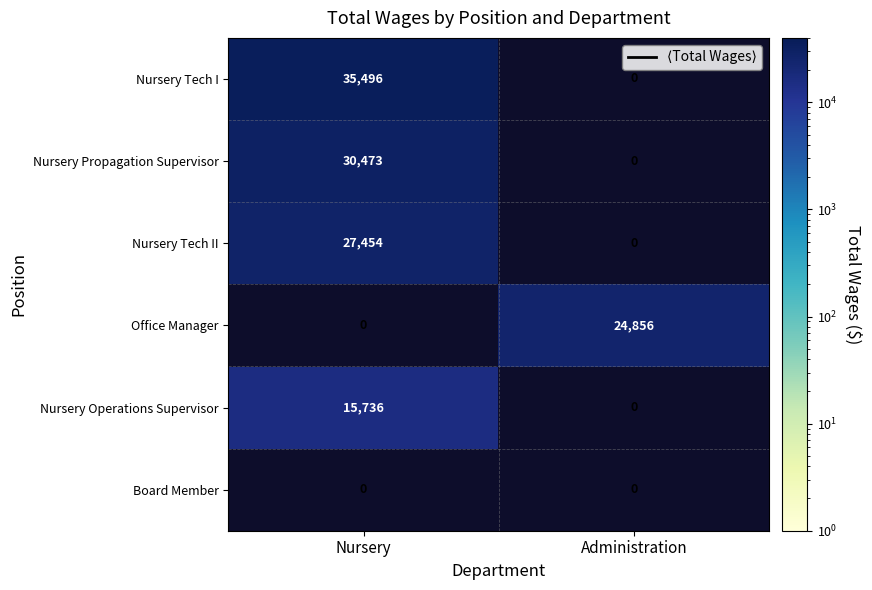

List the series in order of their peak value, highest first.

Nursery Tech I, Nursery Propagation Supervisor, Nursery Tech II, Office Manager, Nursery Operations Supervisor, Board Member